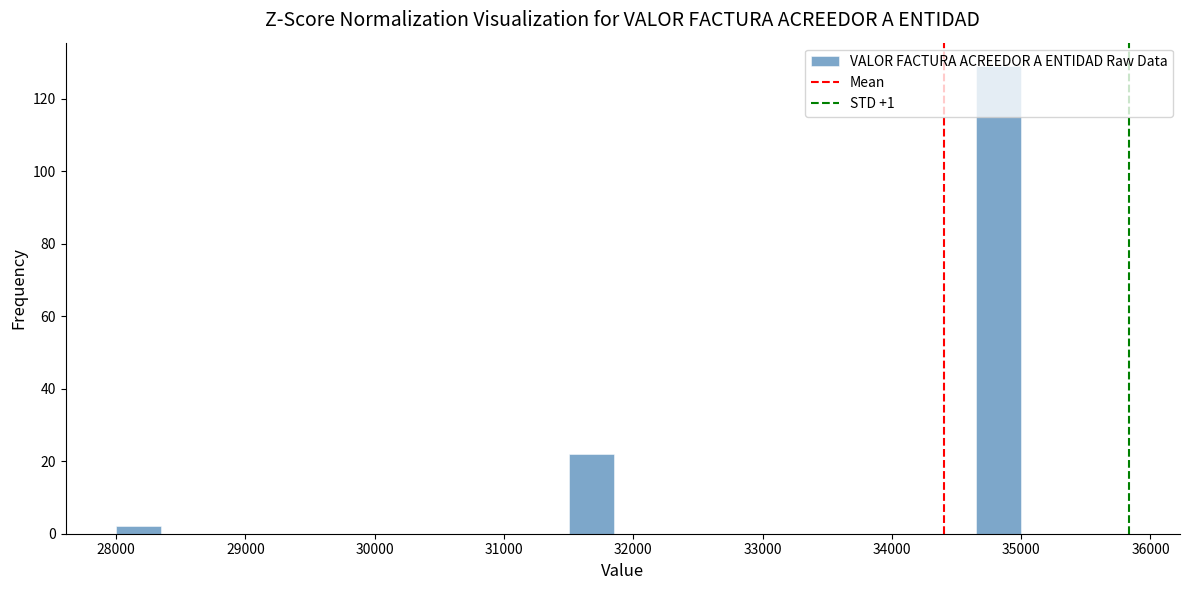

Read against the x-axis, roughly where is the centre of the tallest bar?

34800